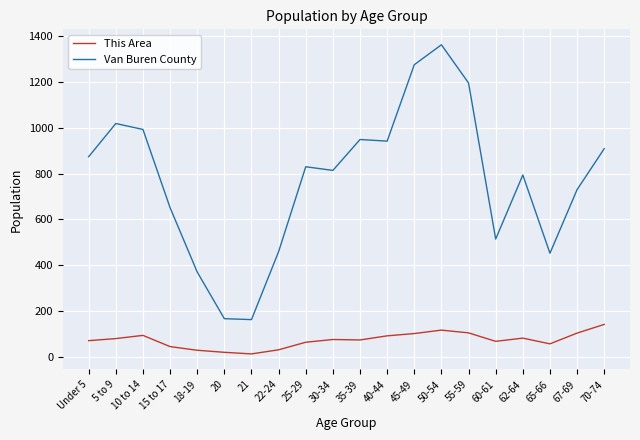

What is the approximate value of This Area at 35-39, to the nearest 50?

50